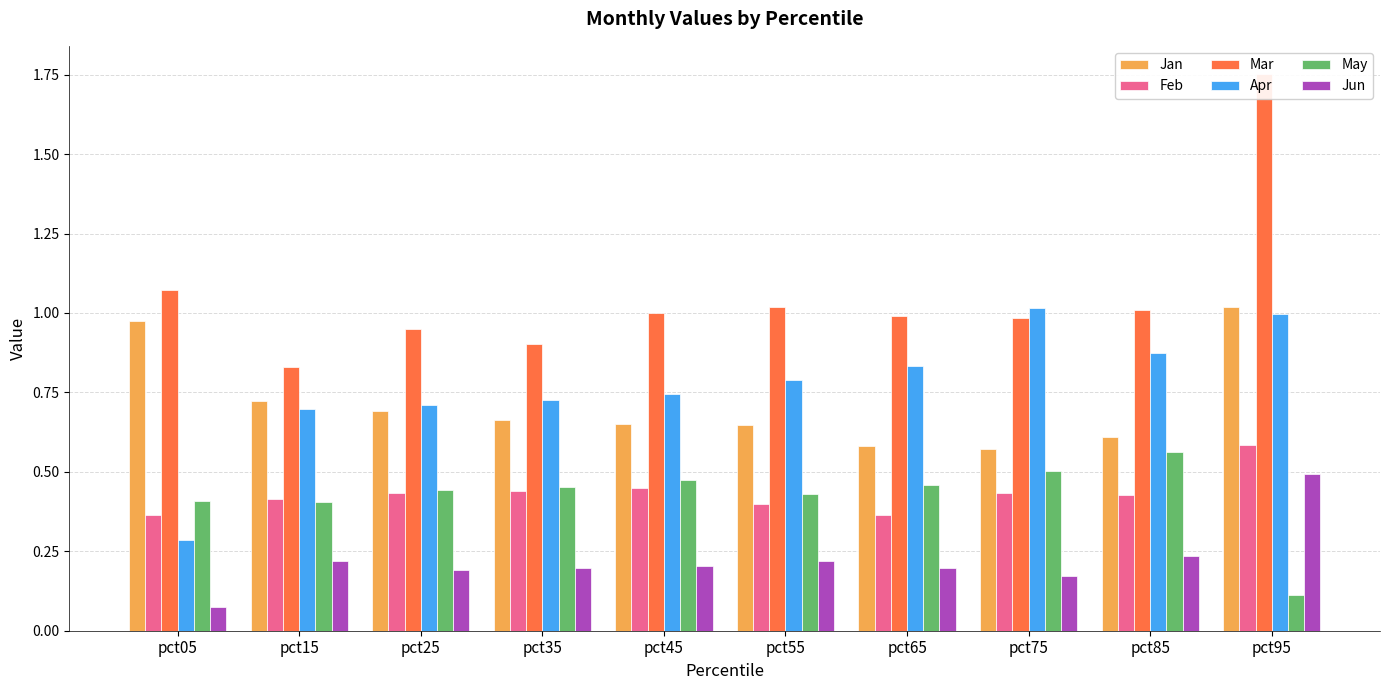

Which has a higher value, pct55 or pct35?

pct35